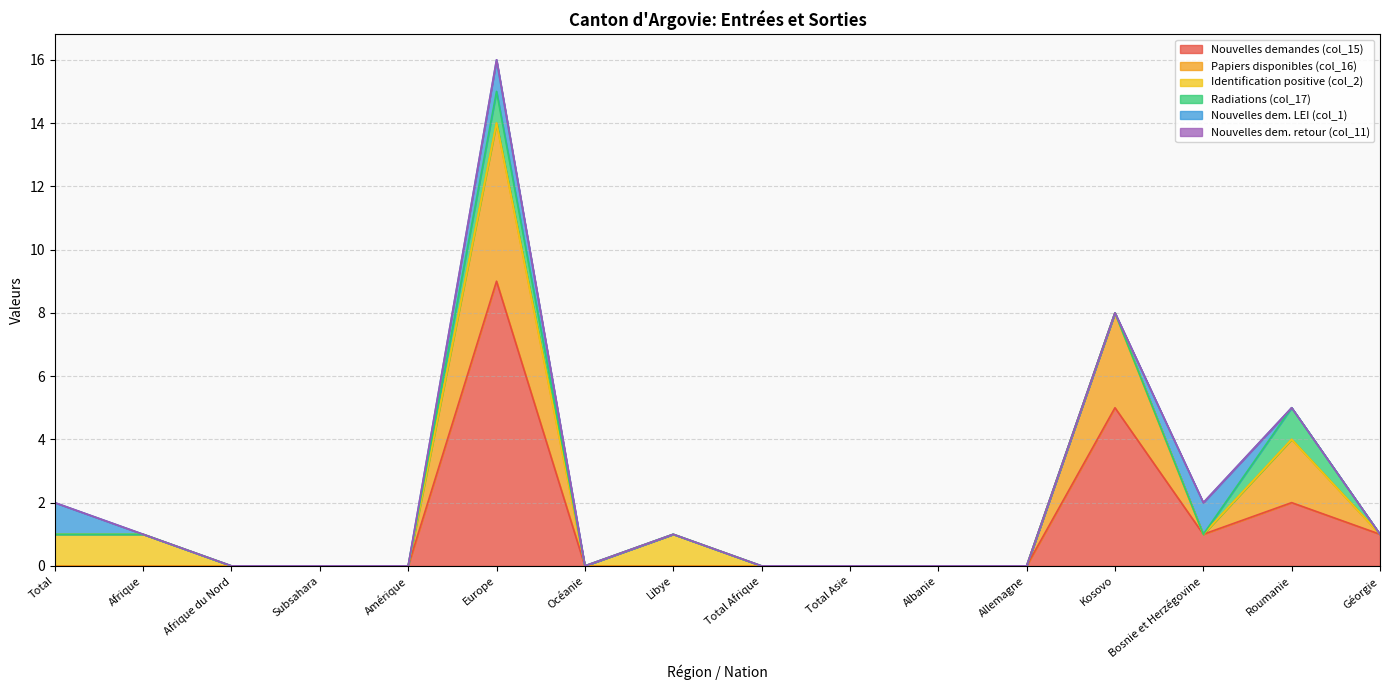

Where is Nouvelles dem. LEI (col_1) nearest to the value 0?

Afrique